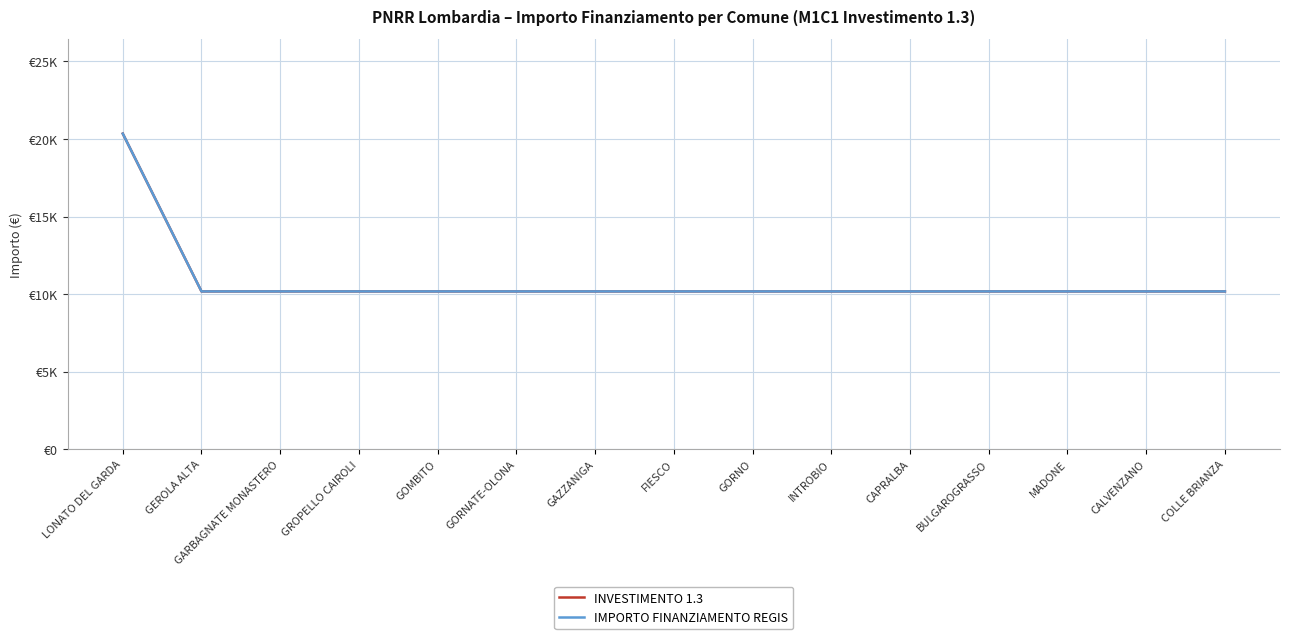

Reading right to left, list all the values displayed in this chart.

INVESTIMENTO 1.3: COLLE BRIANZA=10172	CALVENZANO=10172	MADONE=10172	BULGAROGRASSO=10172	CAPRALBA=10172	INTROBIO=10172	GORNO=10172	FIESCO=10172	GAZZANIGA=10172	GORNATE-OLONA=10172	GOMBITO=10172	GROPELLO CAIROLI=10172	GARBAGNATE MONASTERO=10172	GEROLA ALTA=10172	LONATO DEL GARDA=20344
IMPORTO FINANZIAMENTO REGIS: COLLE BRIANZA=10172	CALVENZANO=10172	MADONE=10172	BULGAROGRASSO=10172	CAPRALBA=10172	INTROBIO=10172	GORNO=10172	FIESCO=10172	GAZZANIGA=10172	GORNATE-OLONA=10172	GOMBITO=10172	GROPELLO CAIROLI=10172	GARBAGNATE MONASTERO=10172	GEROLA ALTA=10172	LONATO DEL GARDA=20344